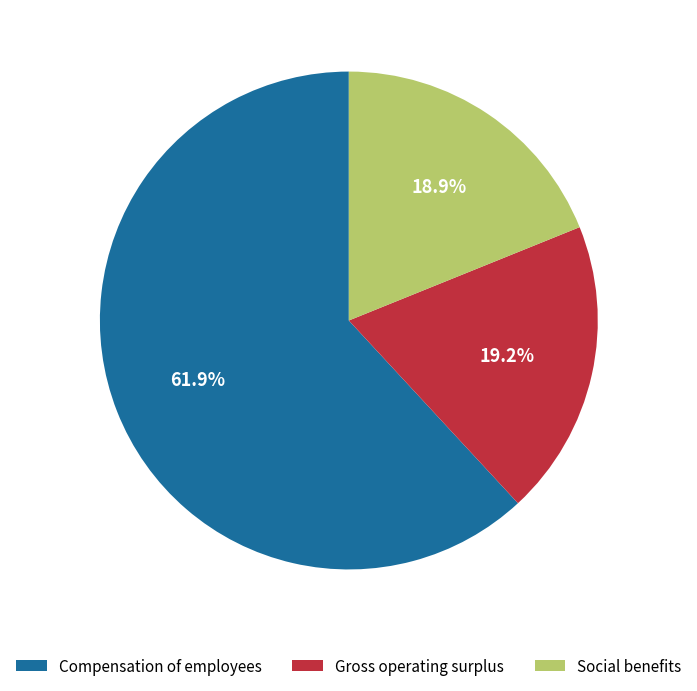

To the nearest percent, what portion does Compensation of employees represent?

62%